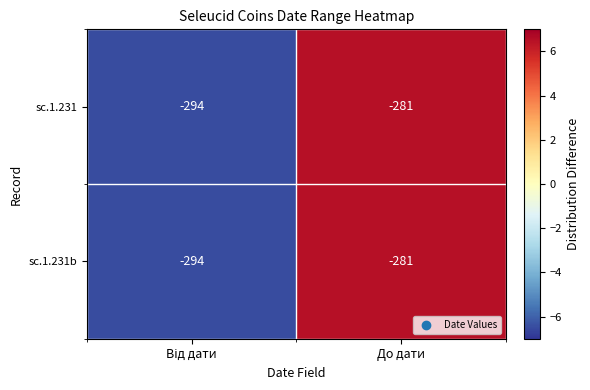

How many distinct data groups are displayed?

2